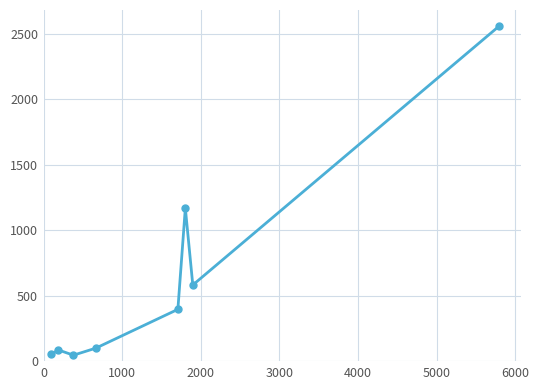

What is the sum of all values?

5000.0